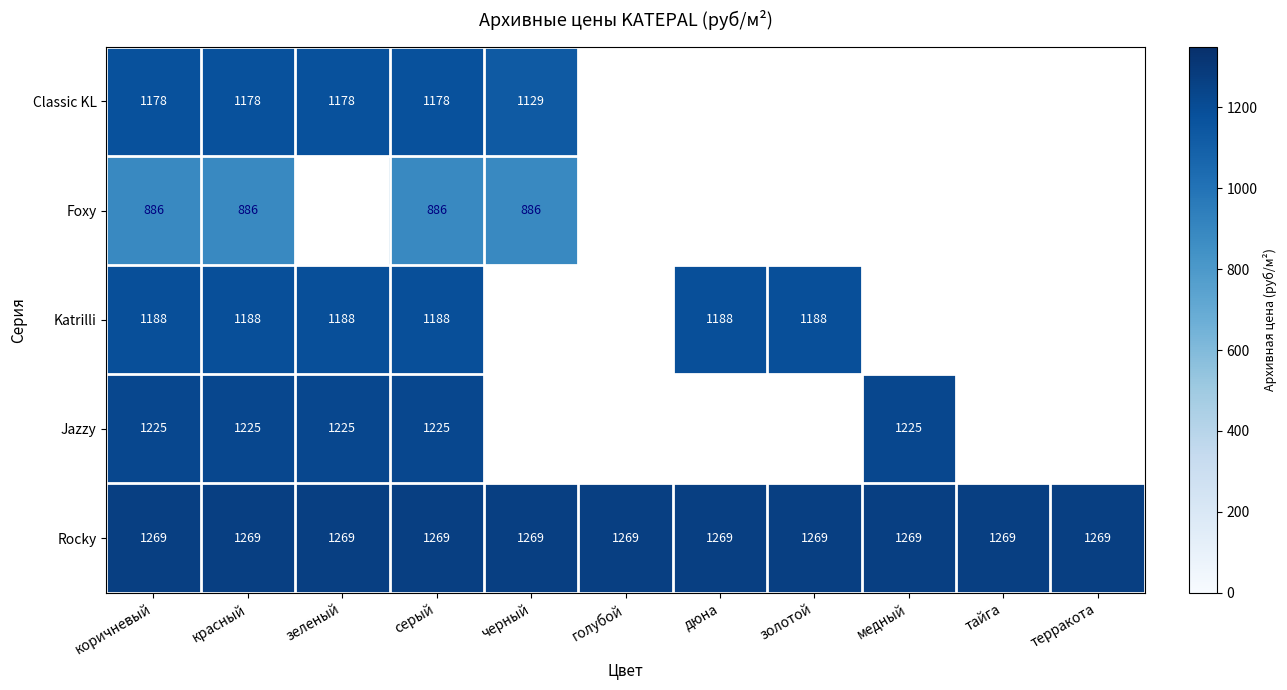

True or false: Katrilli has a value of 1544.7 at золотой.

False